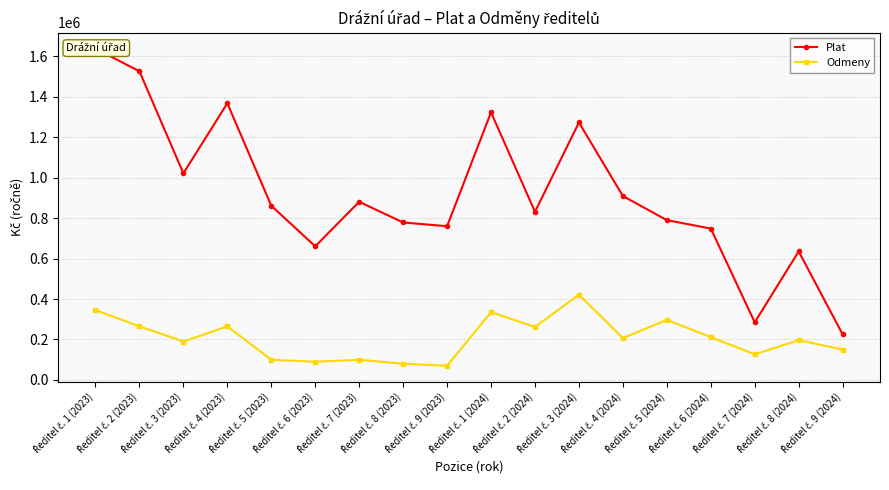

How many interior local valleys does the Odmeny series have?

6